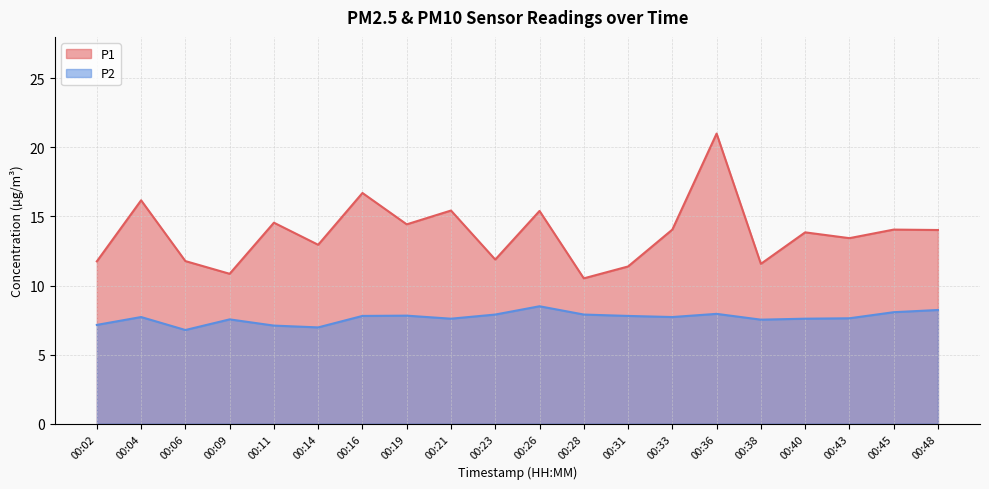

What value does the P2 series have at 00:21?

7.6